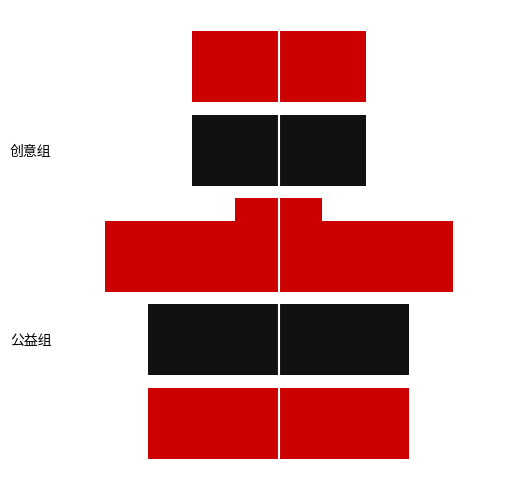

Count the number of categories in the chart.

2